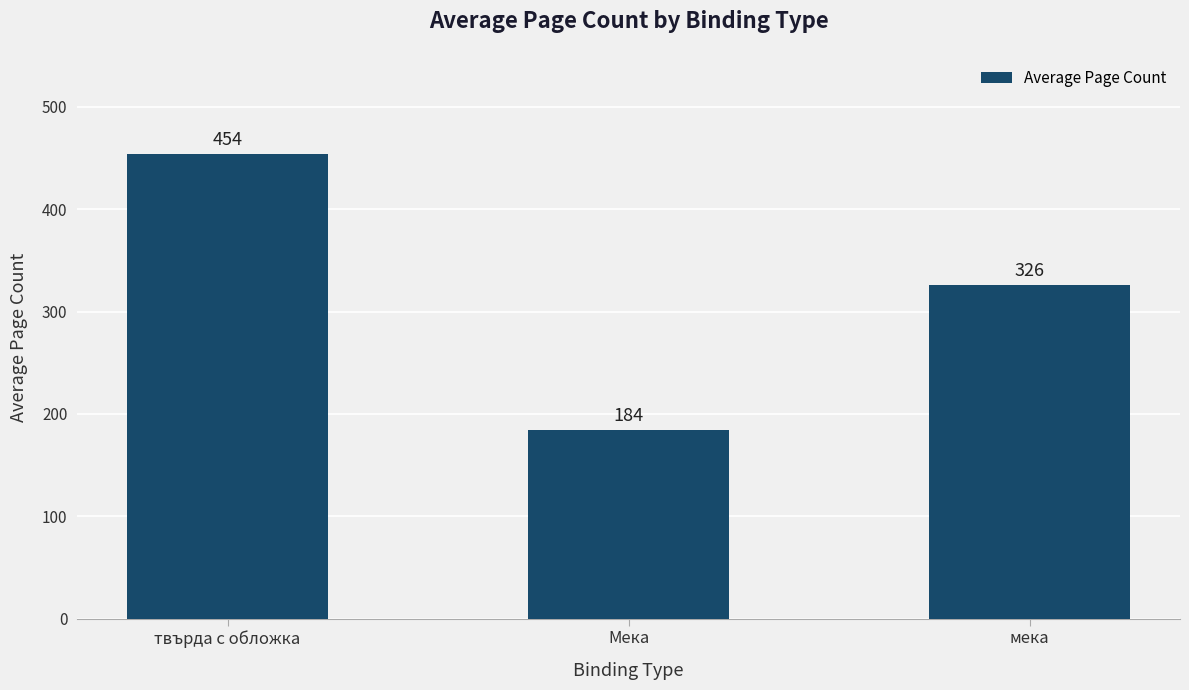

Rank the categories by value from lowest to highest.

Мека, мека, твърда с обложка